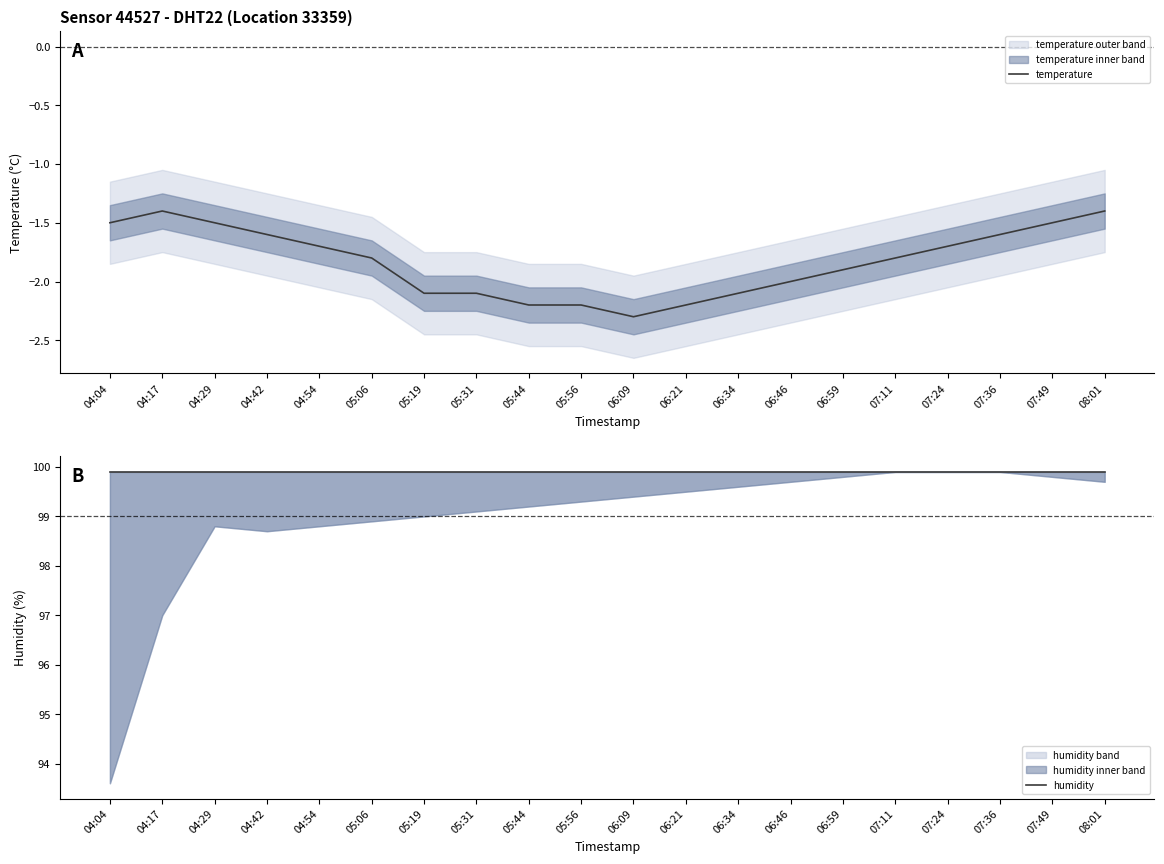

What is the total value across all series at 06:46?

97.9